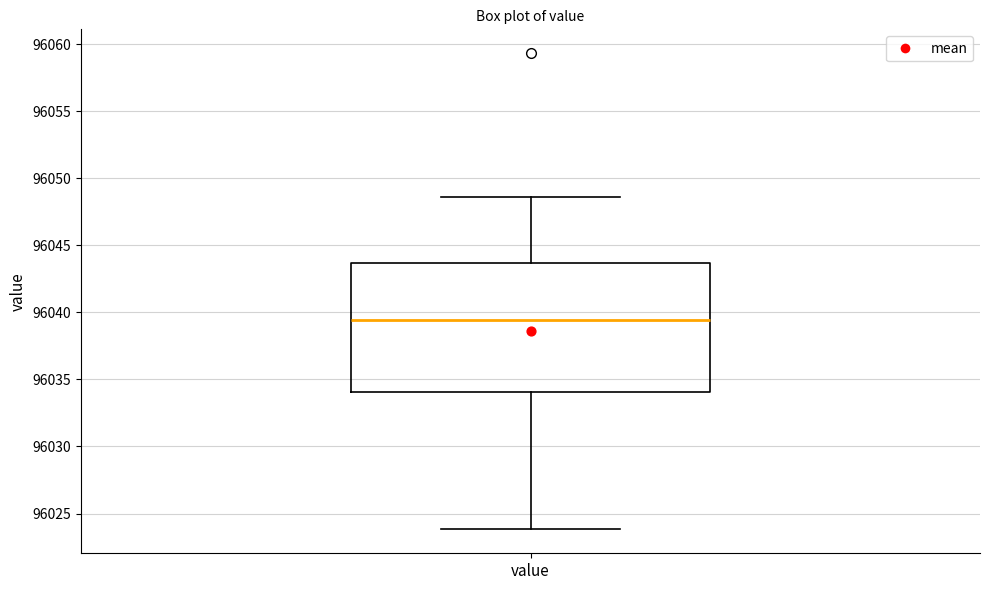

Where does the upper whisker of the box for value end on the y-axis? The values are not printed on the chart, so give them approximately, as read against the axis.

96048.5